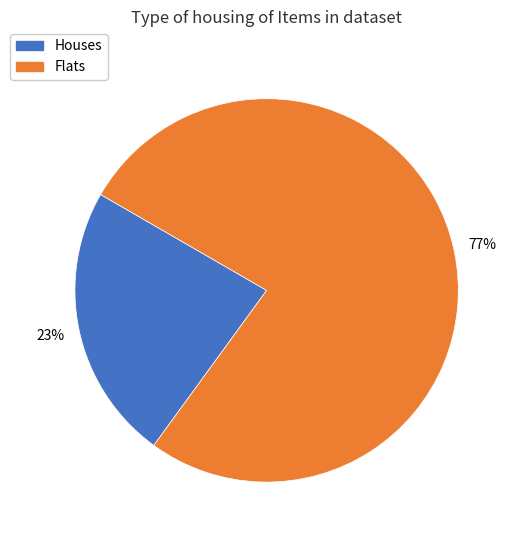

Does any single category account for the majority?

Yes